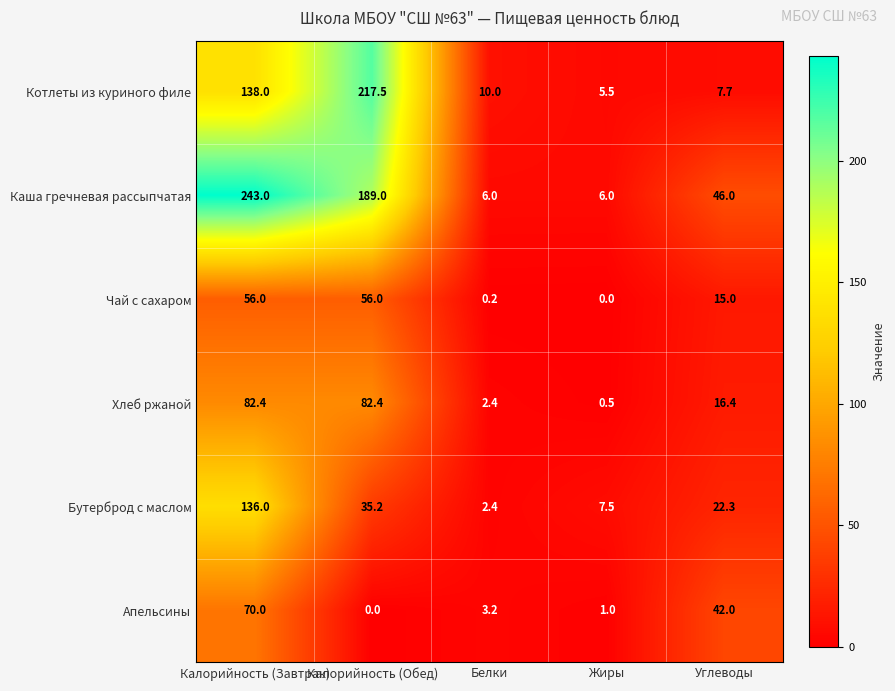

What is the greatest value displayed?

243.0